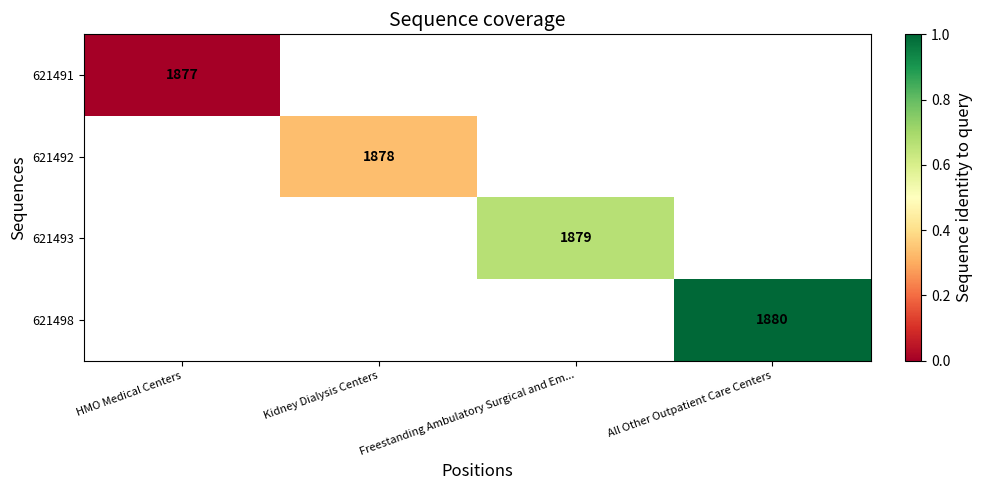

The value of 621491 at HMO Medical Centers is 819. True or false?

False